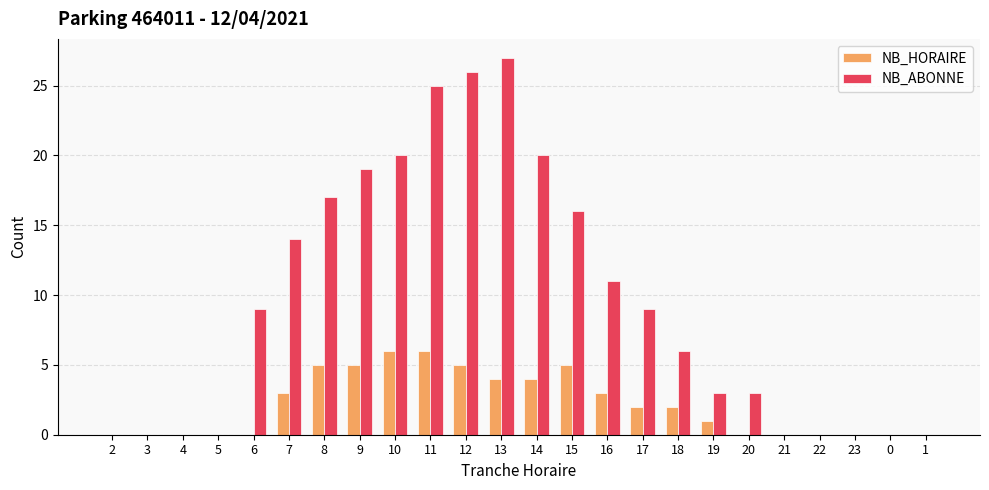

How many groups of bars are there?

24